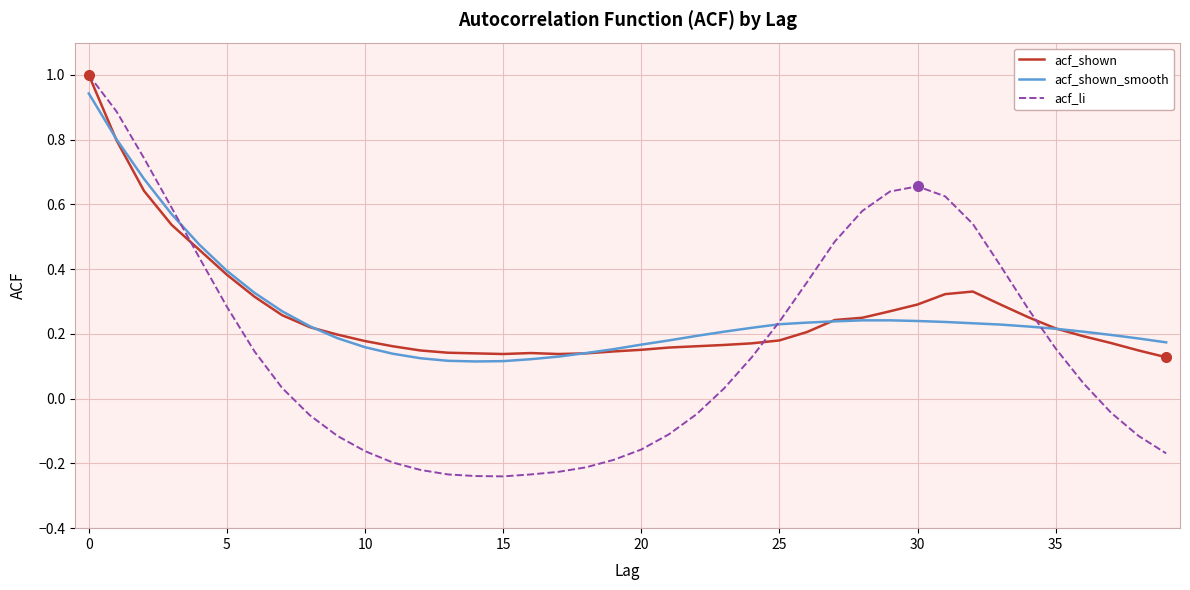

Which series has the largest range (max minus min)?

acf_li